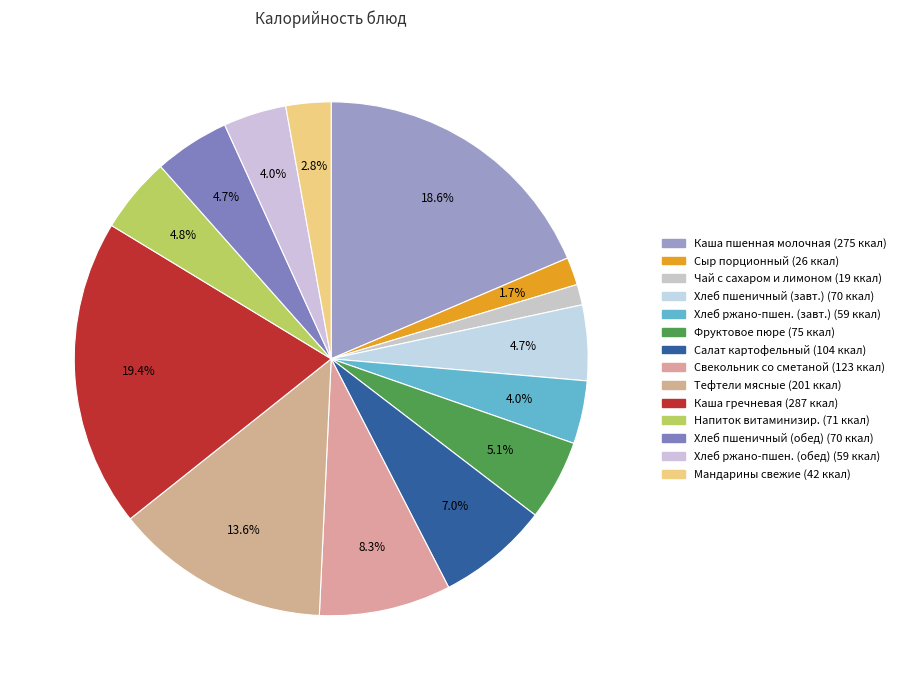

How many slices are in this pie chart?

14